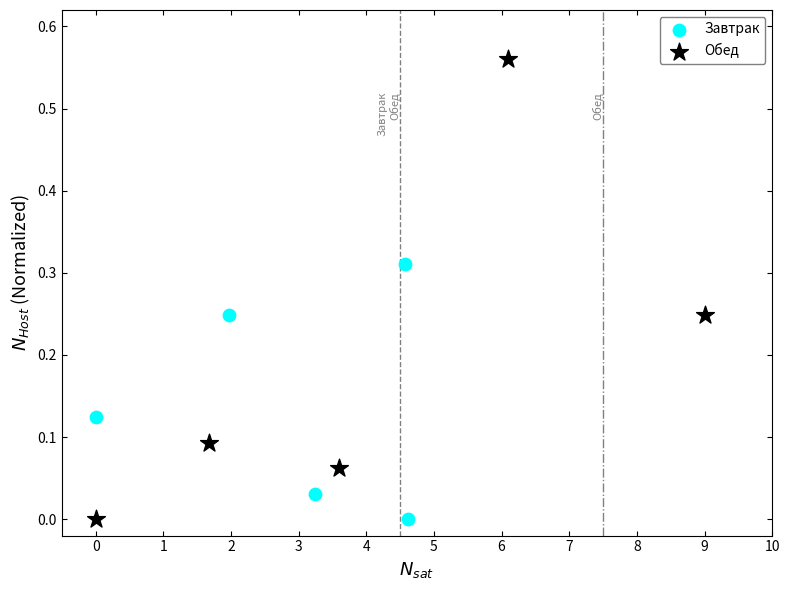

Which series has the widest spread of Y values?

Обед